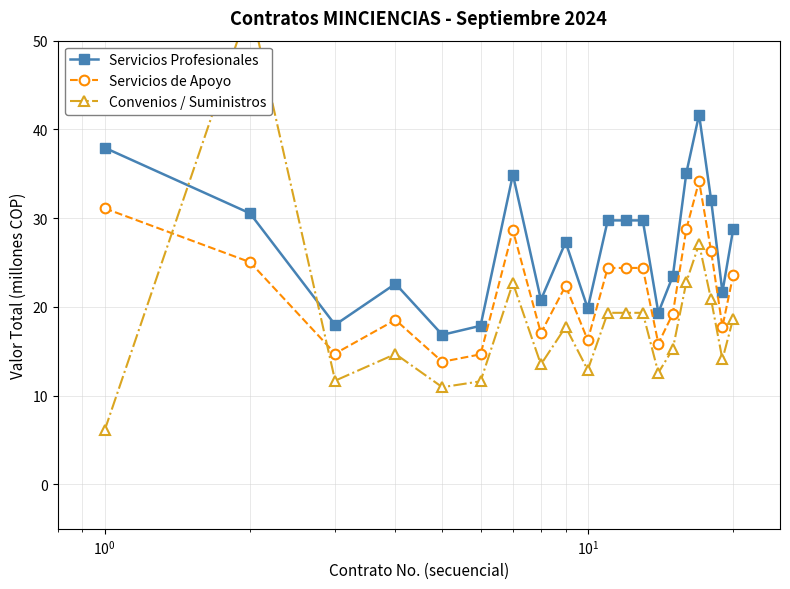

True or false: Servicios de Apoyo and Servicios Profesionales intersect in this chart.

False